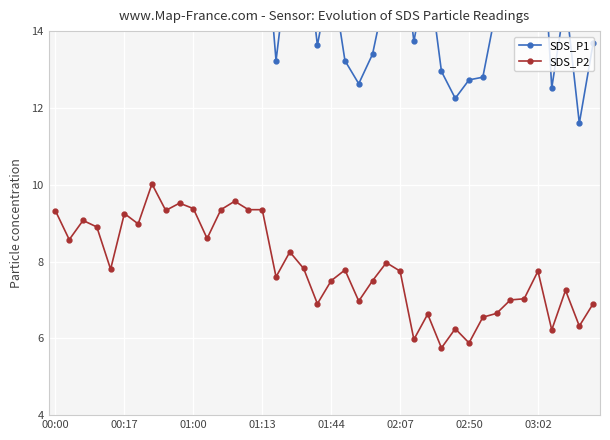

What is the minimum value shown in the chart?

5.8